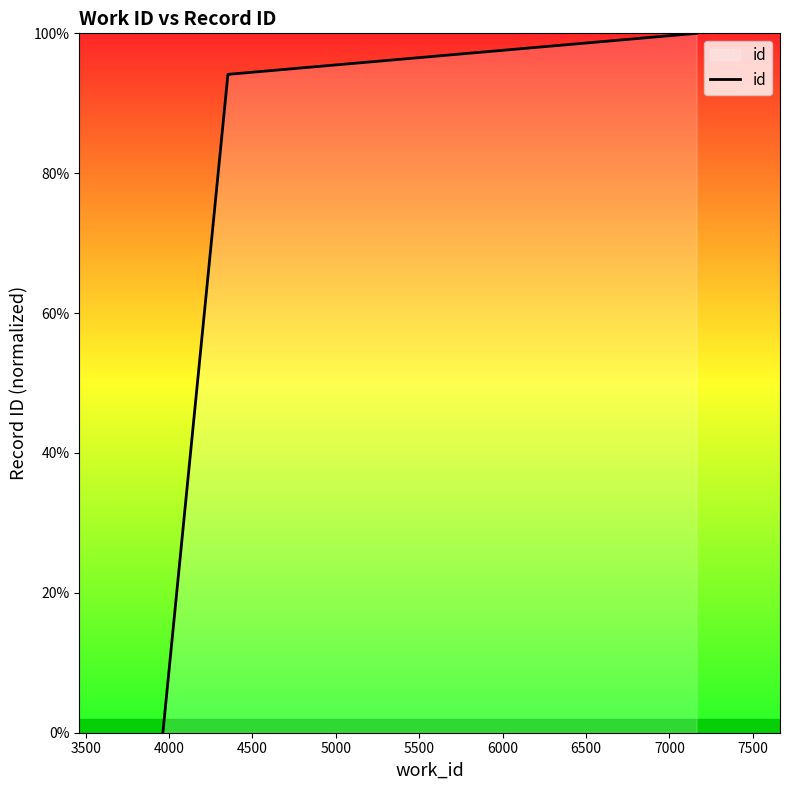

How many values are below 94?

1